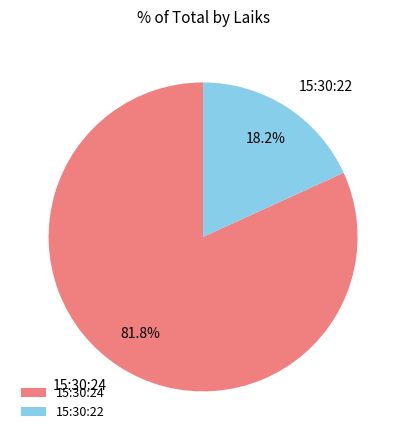

Which slice is the smallest?

15:30:22